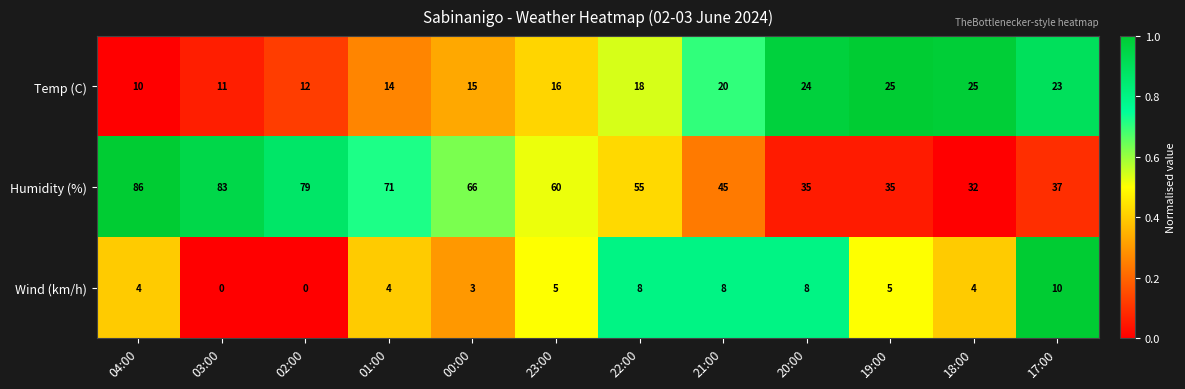

What is the spread (max minus min) of values at 21:00?

37